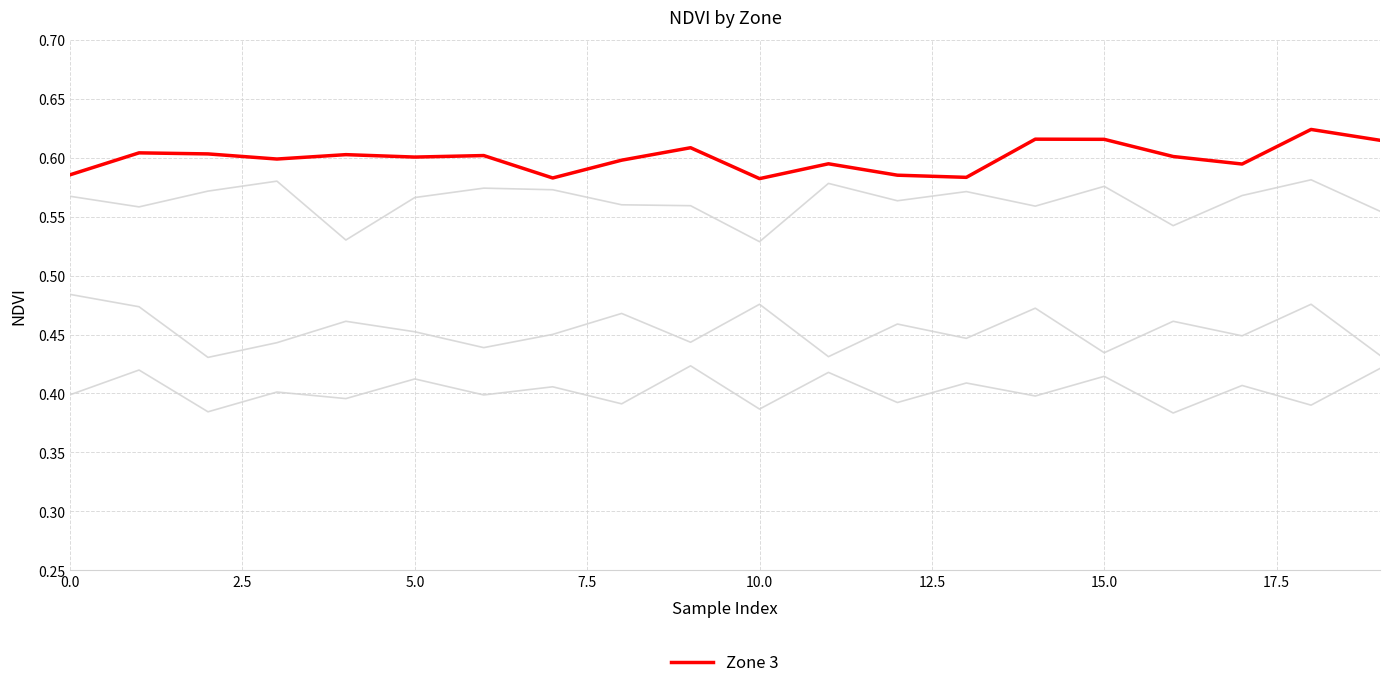

Does the chart have visible grid lines?

Yes